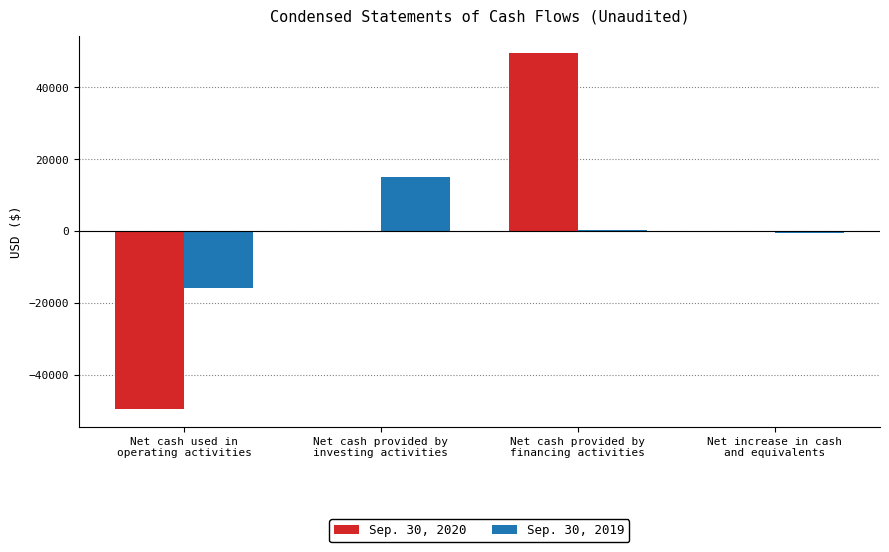

What is the sum of all Sep. 30, 2020 values?

-20